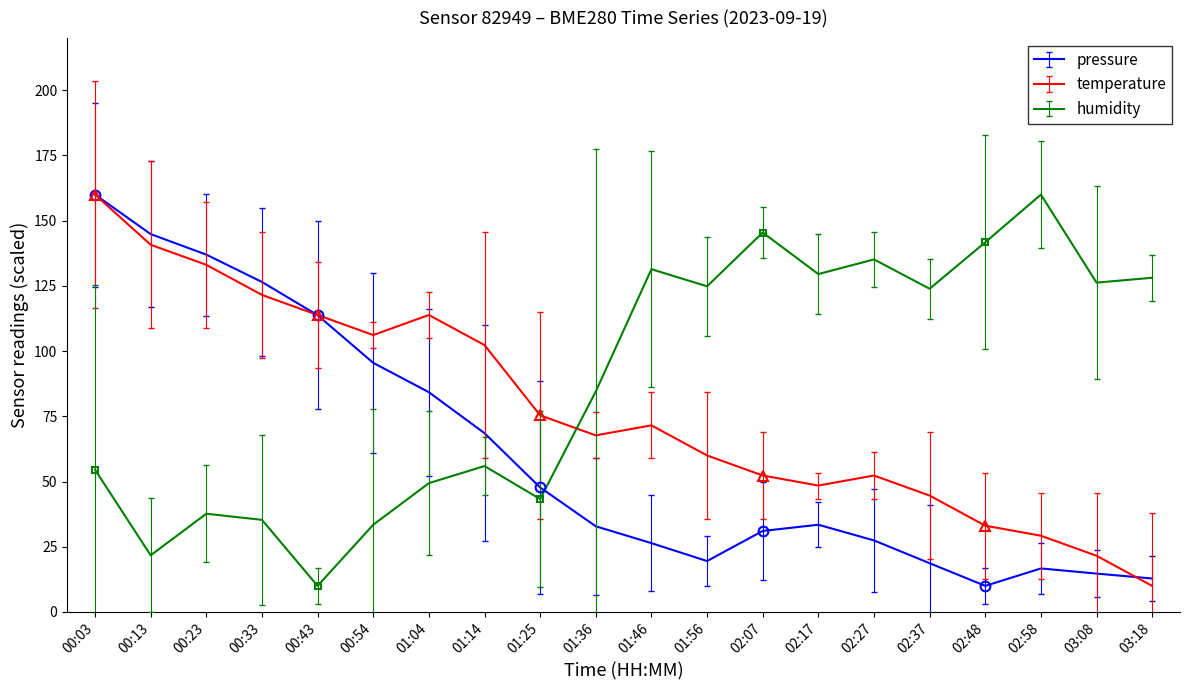

True or false: temperature has a value of 21.9 at 00:54.

False